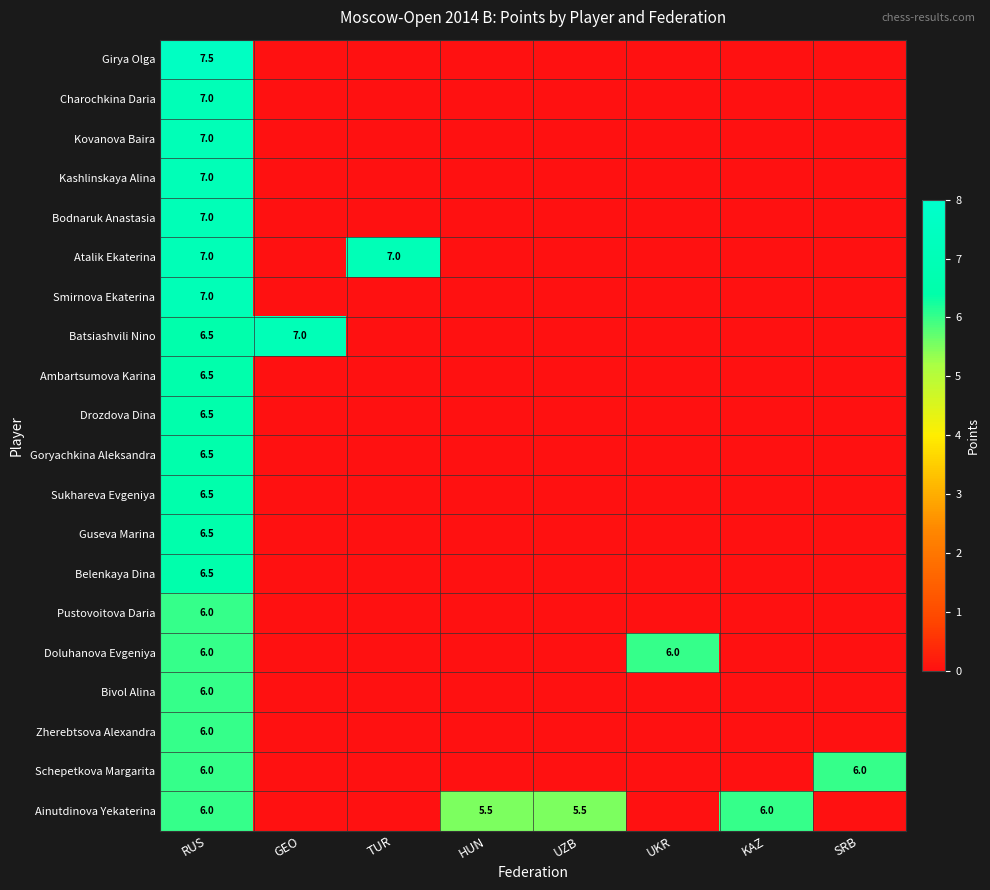

Is it true that Ambartsumova Karina equals 8.8 at RUS?

False